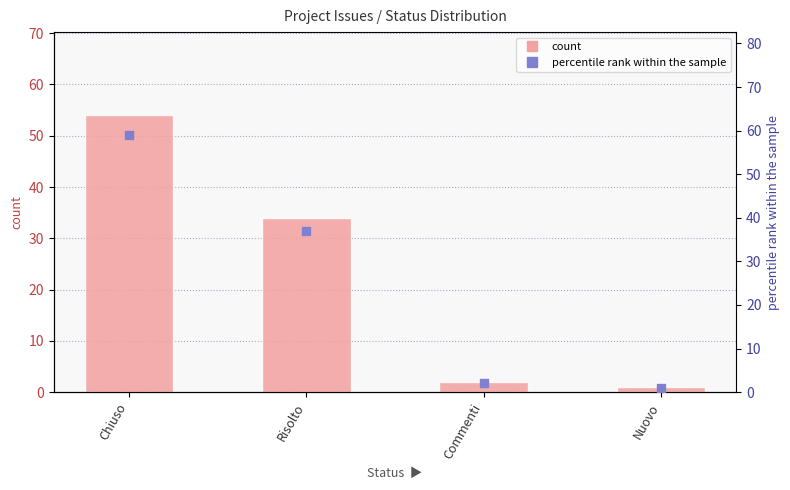

Is the value of count at Risolto greater than the value of percentile rank within the sample at Nuovo?

Yes